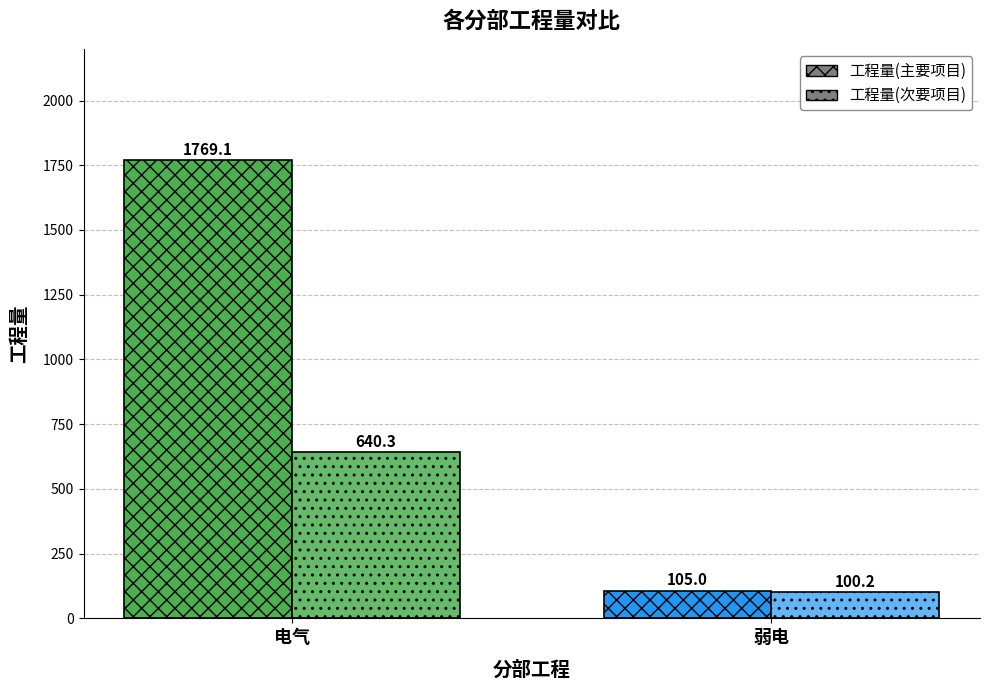

What is the value of the 工程量(主要项目) bar at the 2nd from the left?

105.0